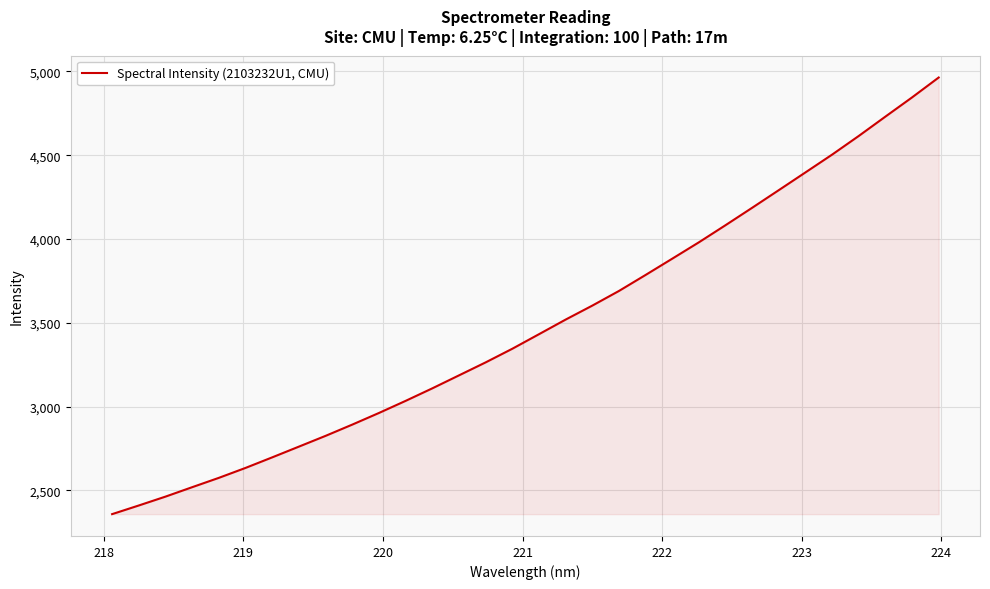

What is the difference between the maximum and minimum values?

2605.9